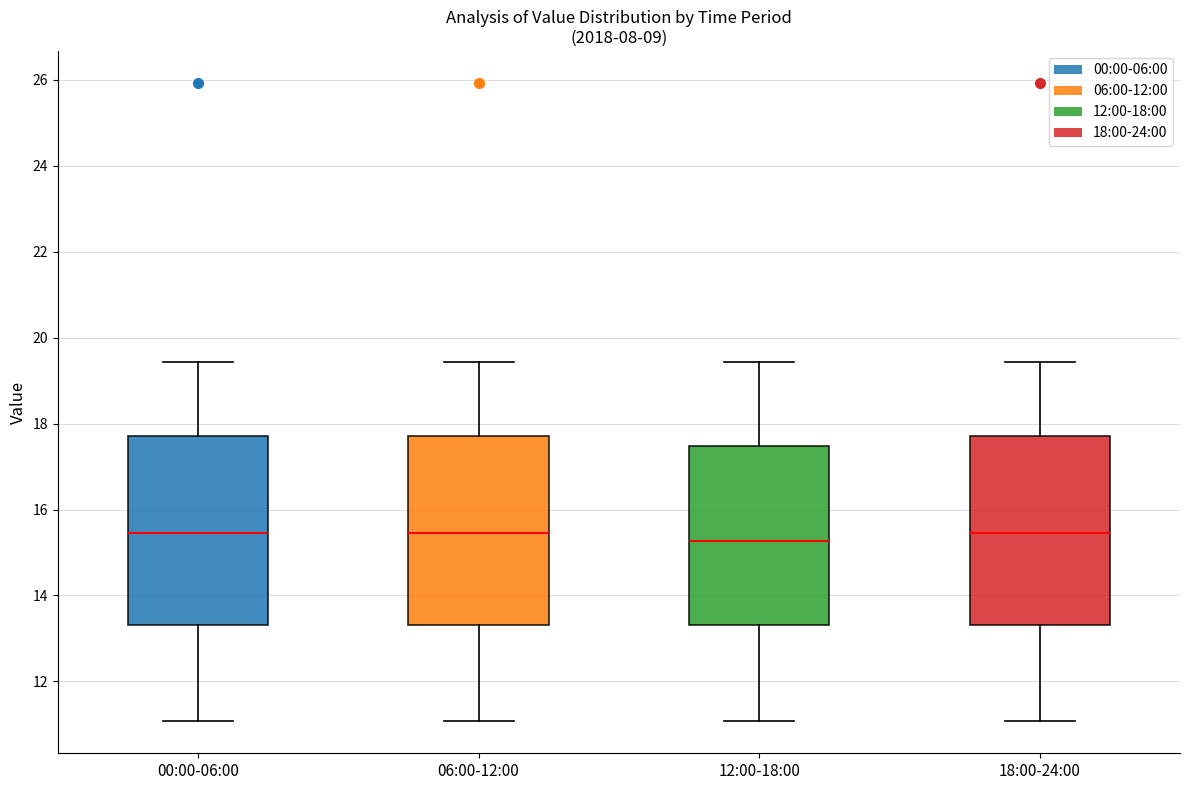

Where is the upper edge of the box for 18:00-24:00 on the y-axis? The values are not printed on the chart, so give them approximately, as read against the axis.

17.8